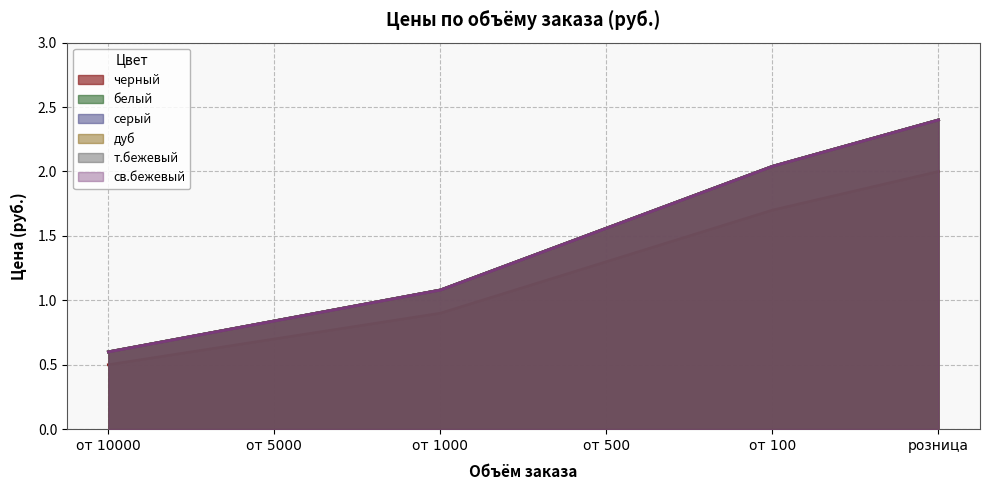

What is the value of the серый point at the 4th from the left?

1.6